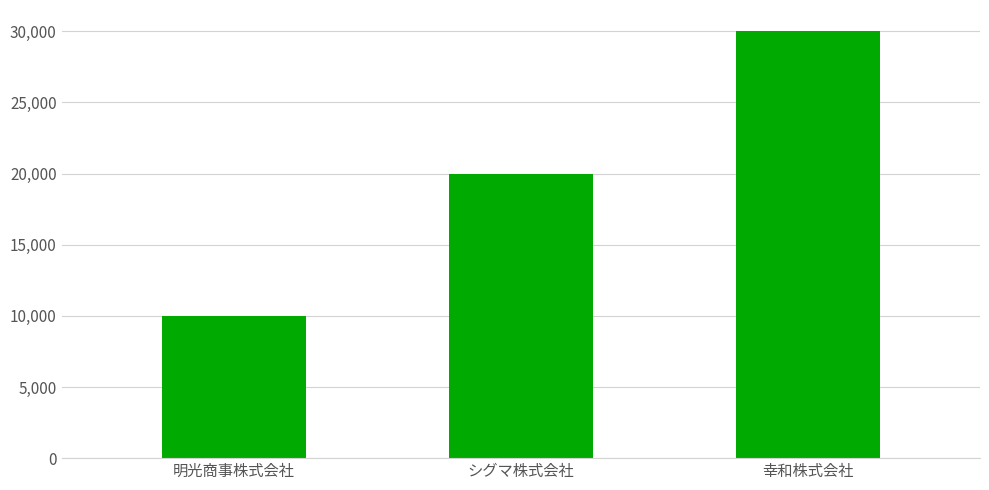

Reading right to left, list all the values displayed in this chart.

30000	20000	10000